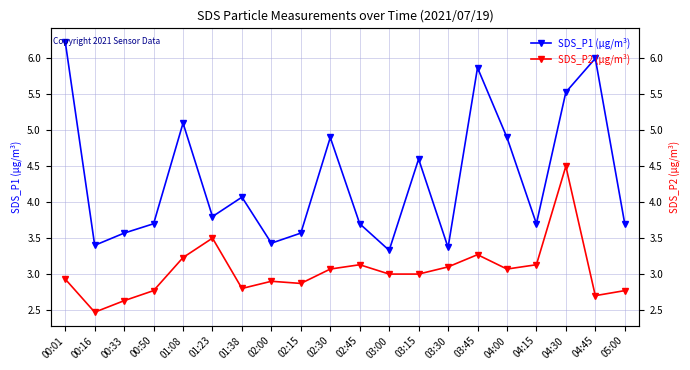

True or false: SDS_P2 and SDS_P1 cross at least once.

False